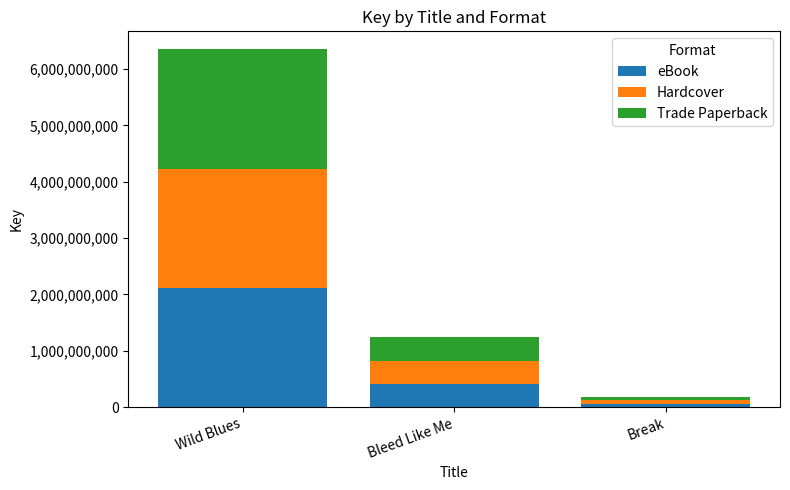

The value of eBook at Wild Blues is 2117111580. True or false?

True